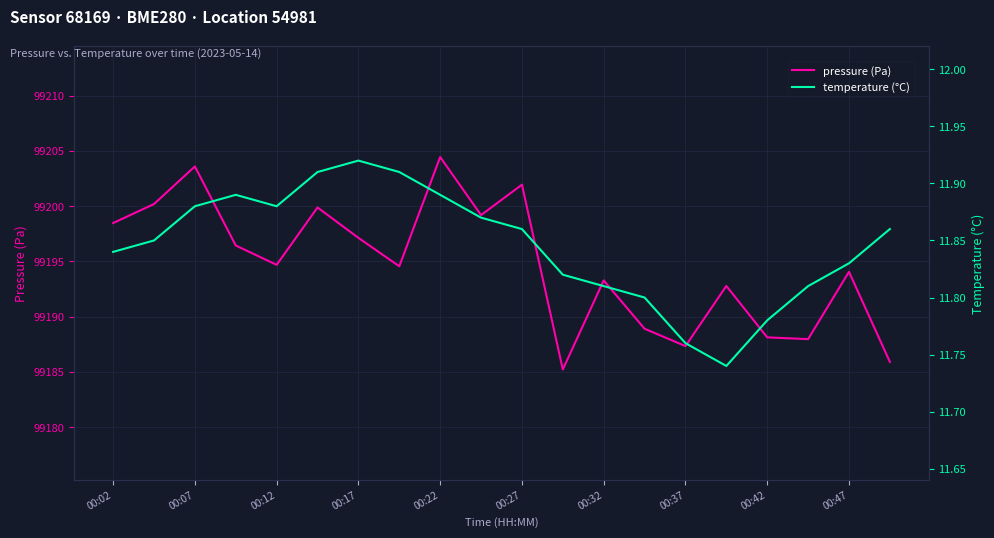

Is it true that pressure (Pa) equals 99187.3 at 00:37?

True